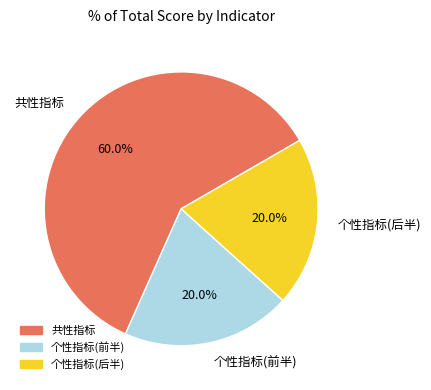

Which category accounts for the majority?

共性指标